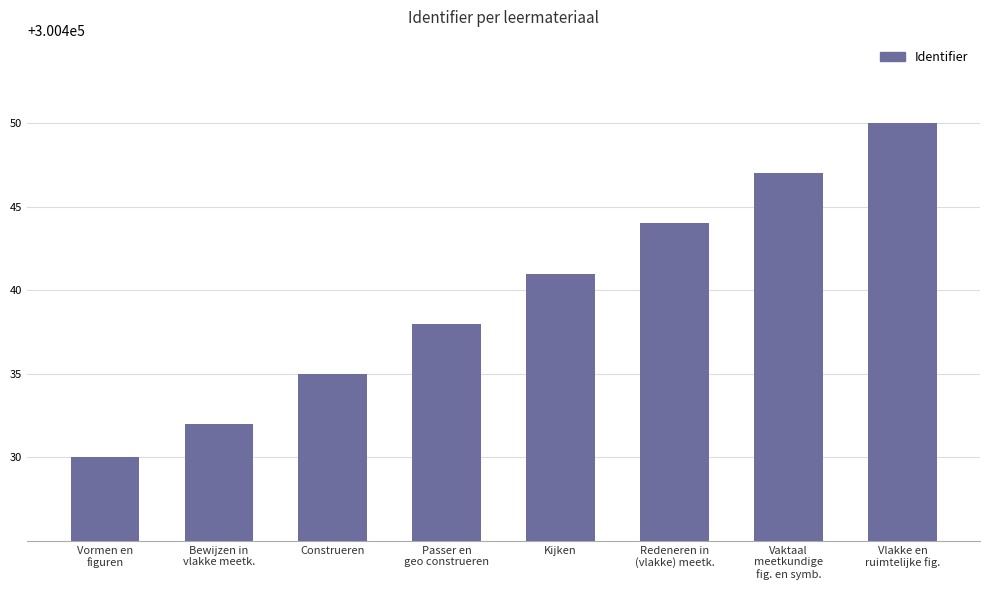

At which label is the value closest to 300440?

Kijken